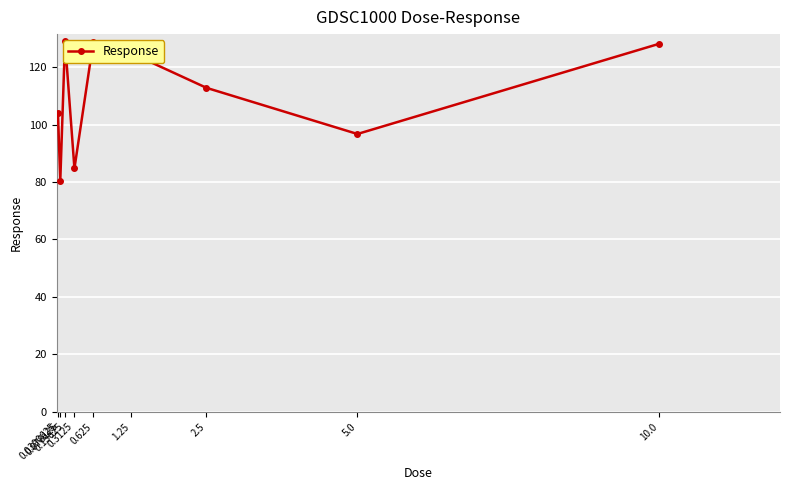

Reading left to right, what are all the values shown in this chart?

104.2	80.5	129.0	84.7	128.8	124.8	112.8	96.7	128.1